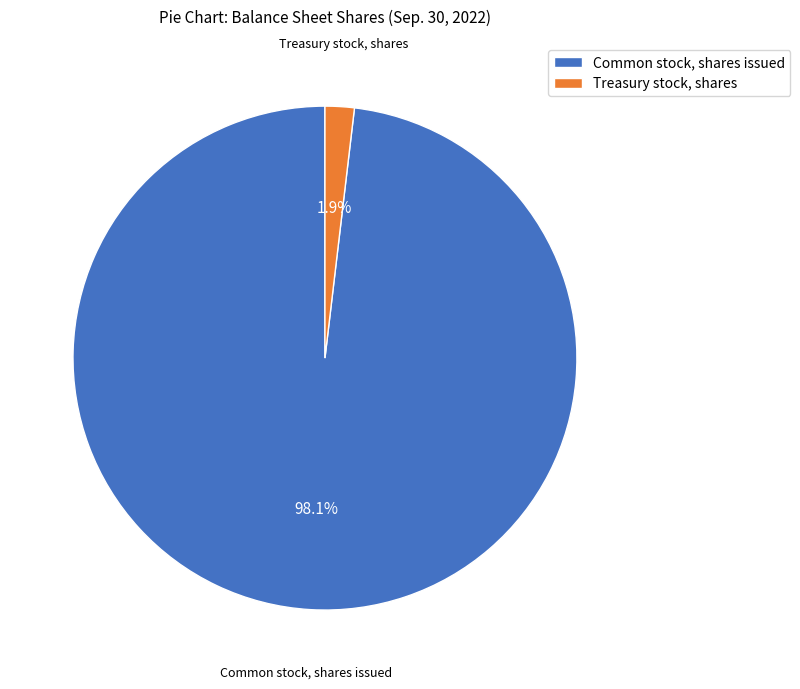

Does Treasury stock, shares account for over 50% of the chart?

No